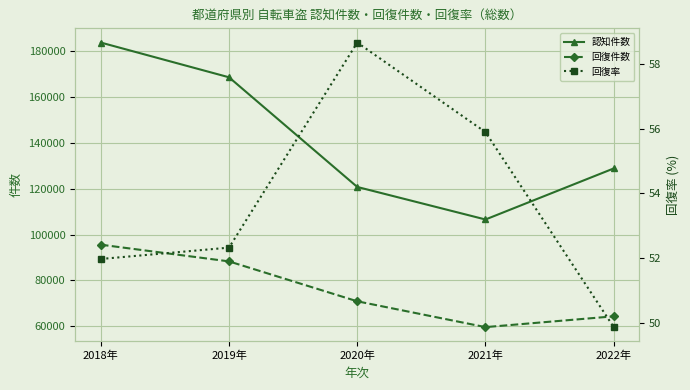

Reading left to right, list all the values displayed in this chart.

認知件数: 183879.0	168703.0	120797.0	106585.0	128883.0
回復件数: 95580.0	88278.0	70845.0	59566.0	64281.0
回復率: 52.0	52.3	58.6	55.9	49.9